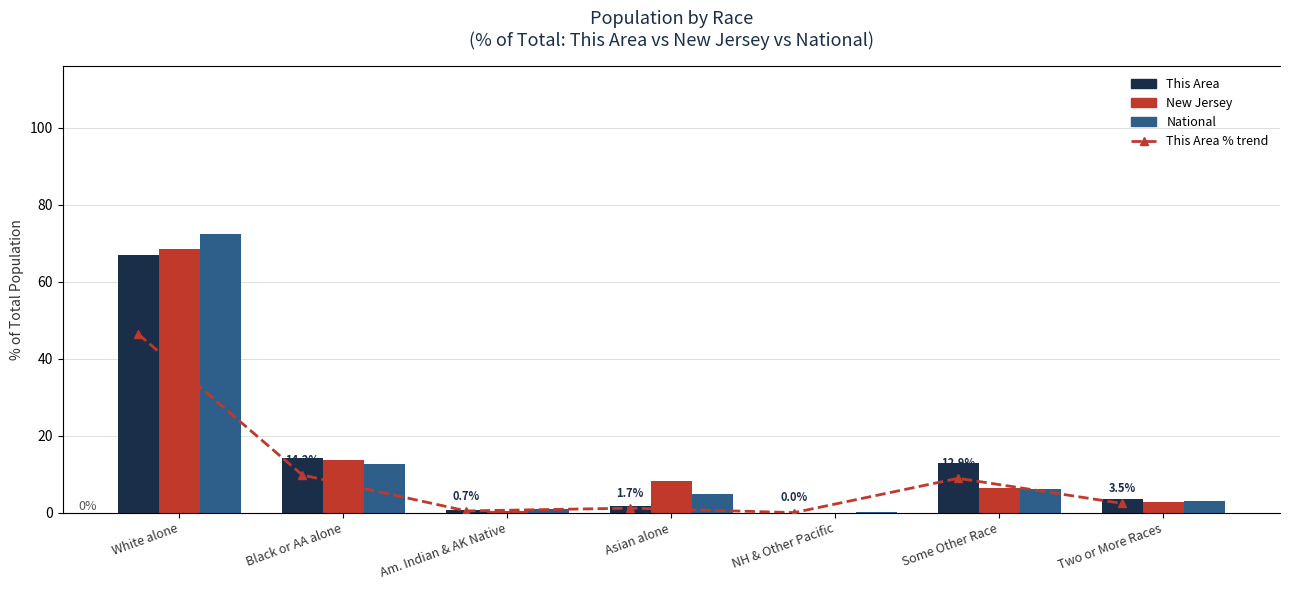

Which series changed the most between Asian alone and Two or More Races?

New Jersey